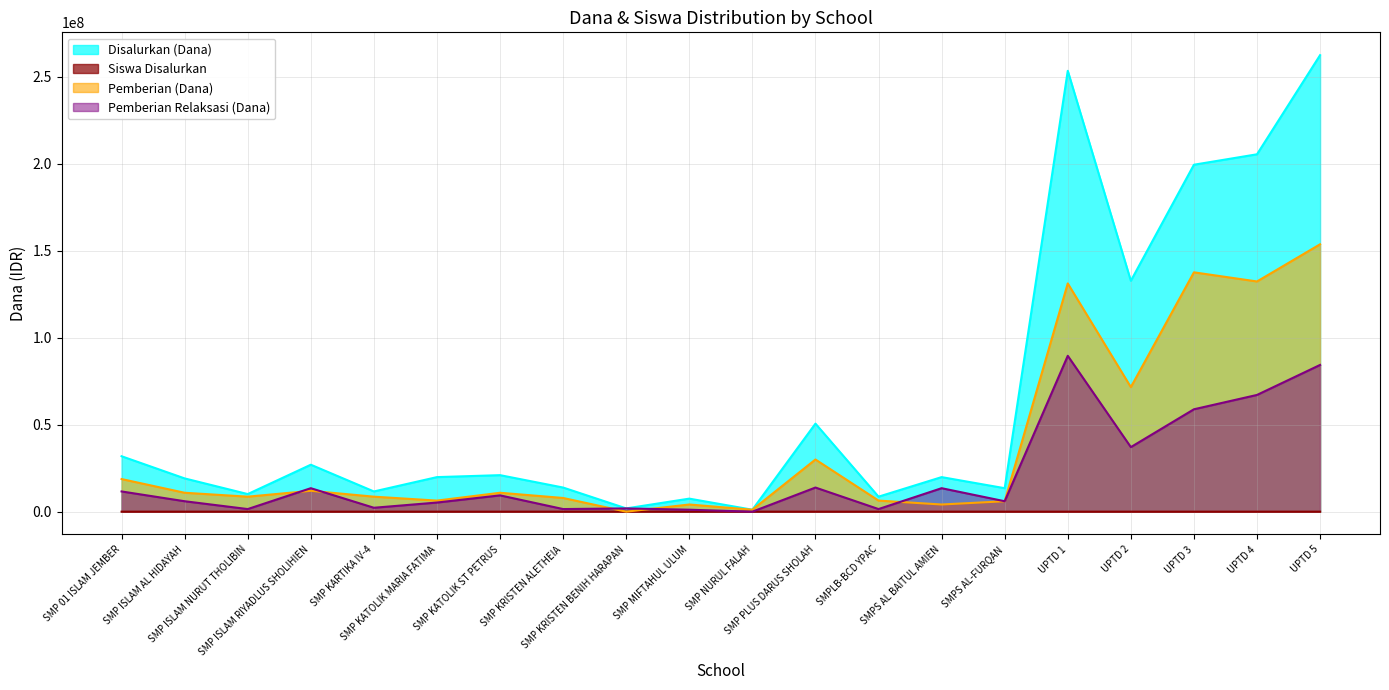

The Pemberian (Dana) series shows 7875000 at SMP KRISTEN ALETHEIA. True or false?

True